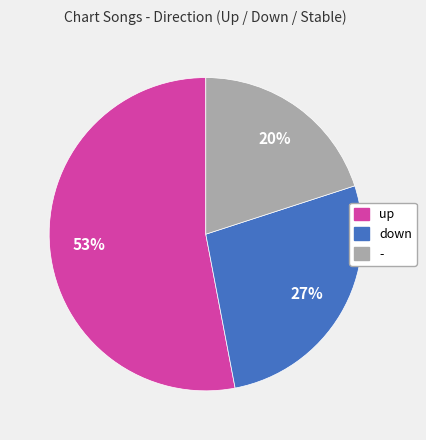

What is the largest slice in the pie chart?

up